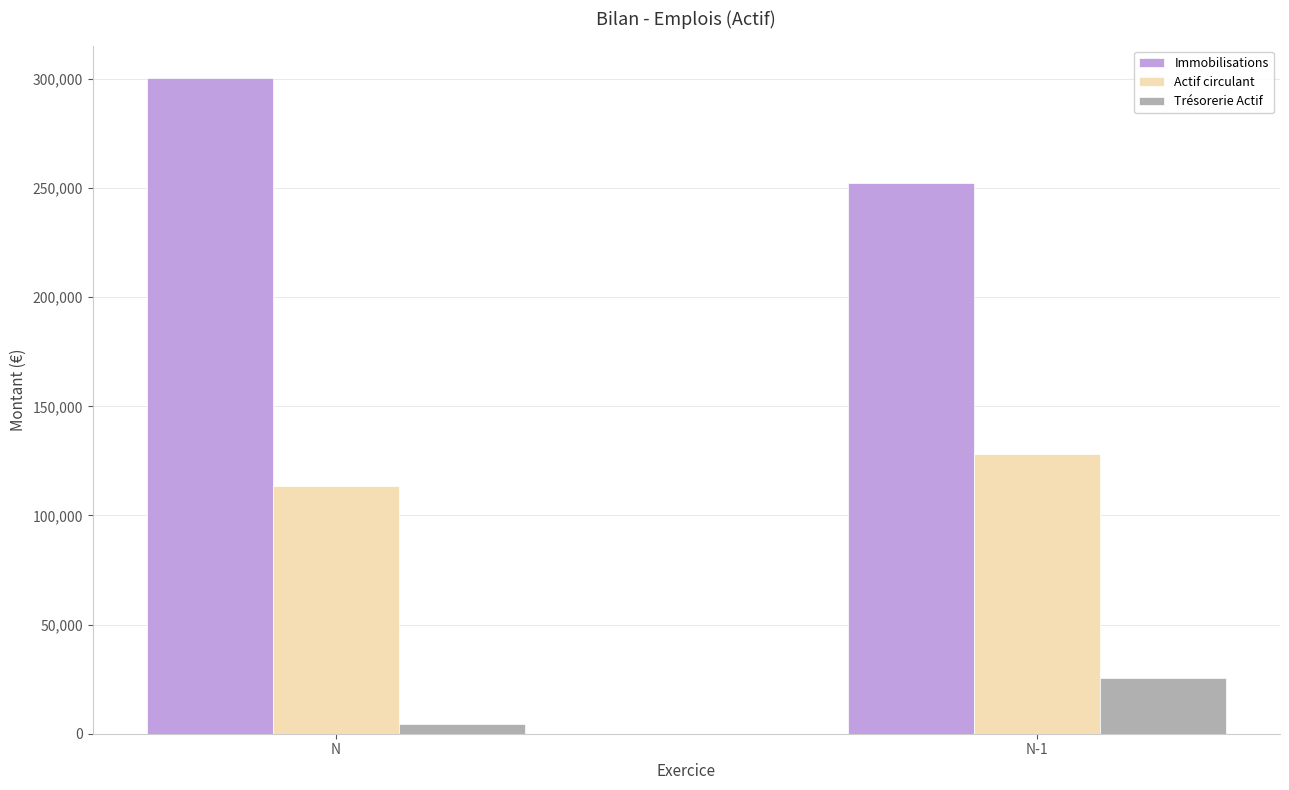

How many data points does each series have?

2